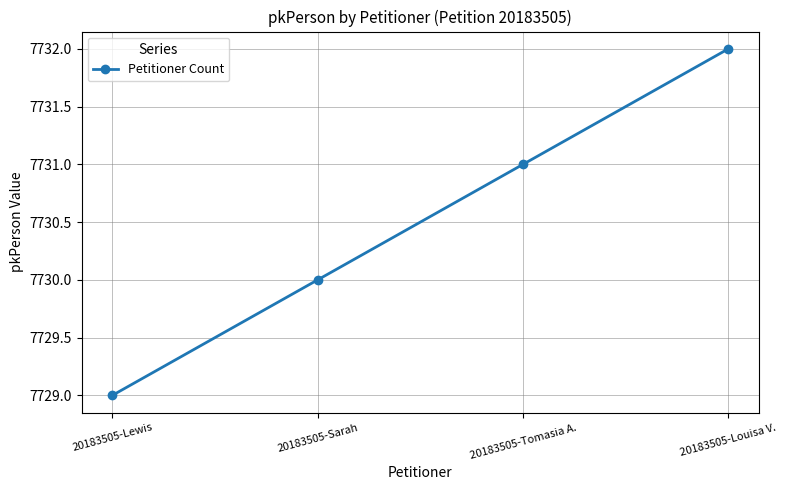

Rank the categories by value from lowest to highest.

20183505-Lewis, 20183505-Sarah, 20183505-Tomasia A., 20183505-Louisa V.